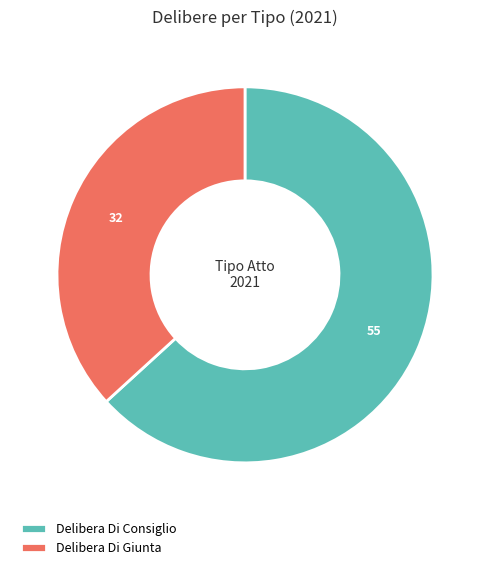

Do Delibera Di Consiglio and Delibera Di Giunta together represent more than half of the pie?

Yes